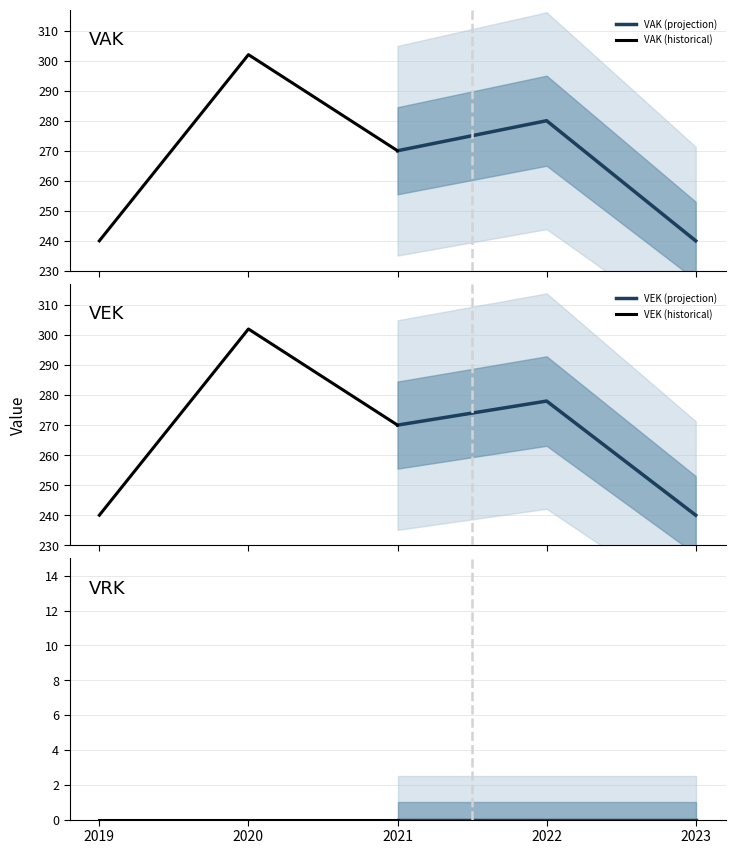

What is the highest value of the VAK (projection) series?

280